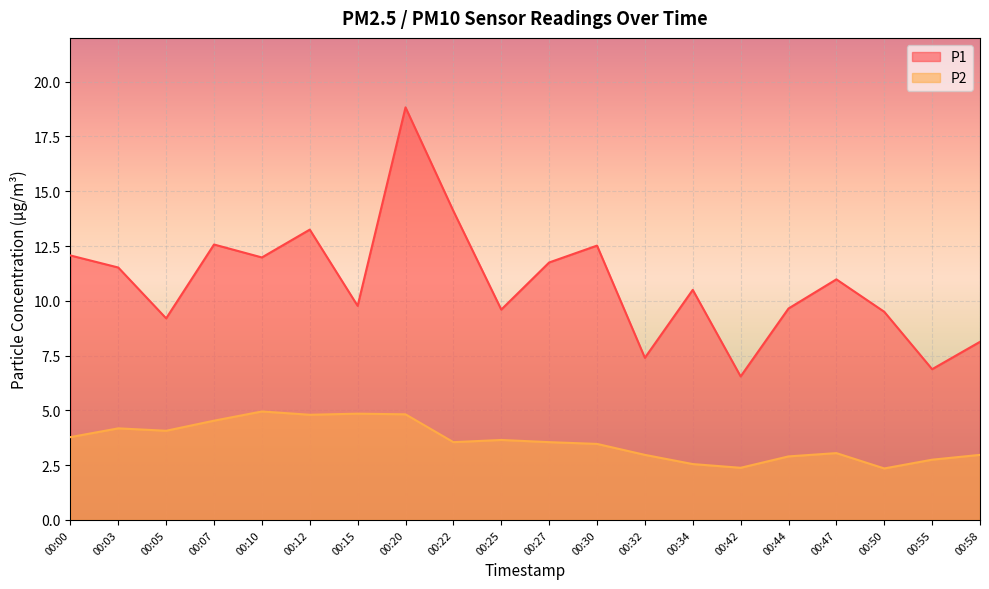

The P2 series shows 3.5 at 00:27. True or false?

True